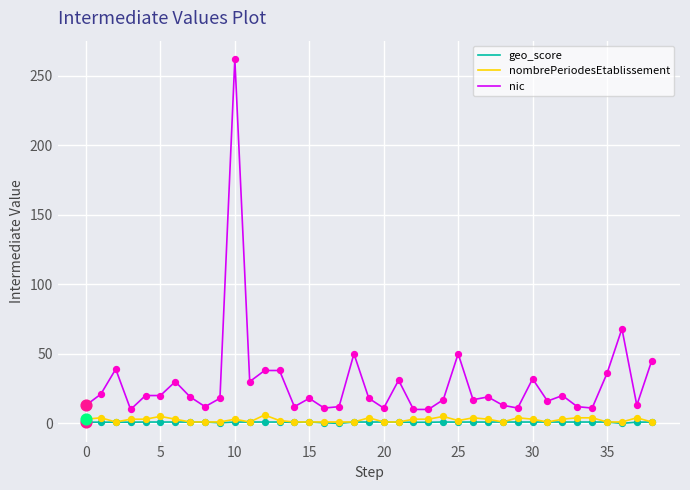

What are all the series names shown in the legend?

geo_score, nombrePeriodesEtablissement, nic